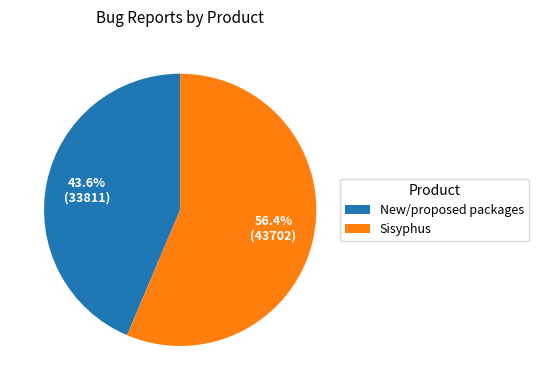

How many segments does this pie chart have?

2